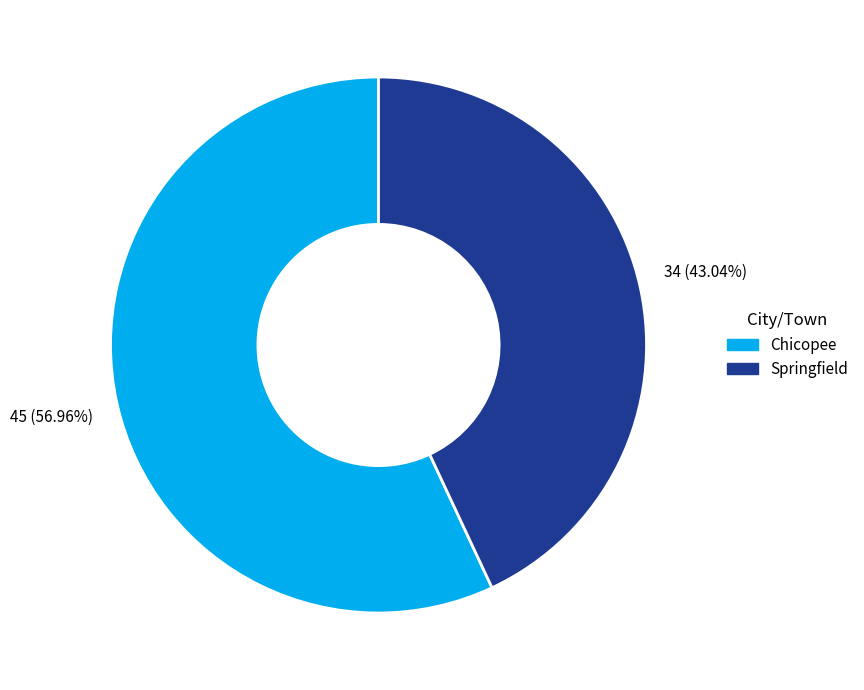

To the nearest percent, what portion does Chicopee represent?

57%